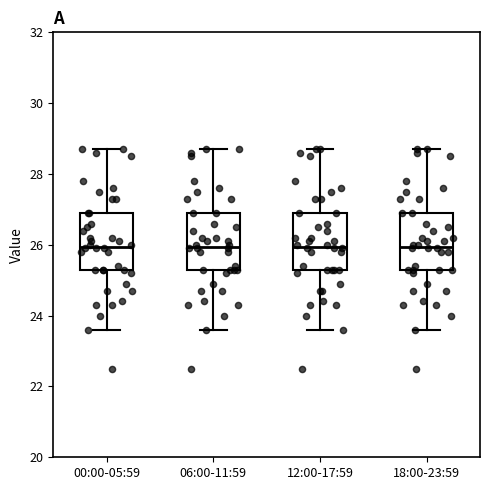

Reading left to right, transcribe this box plot: for each box, give where its median line is, the range the box spans, and where its two whiskers end, as read against the y-axis. The values are not printed on the chart, so give them approximately, as read against the axis.

00:00-05:59: median 26.0, box 25.2 to 27.0, whiskers 23.6 to 28.8
06:00-11:59: median 26.0, box 25.2 to 27.0, whiskers 23.6 to 28.8
12:00-17:59: median 26.0, box 25.2 to 27.0, whiskers 23.6 to 28.8
18:00-23:59: median 26.0, box 25.2 to 27.0, whiskers 23.6 to 28.8